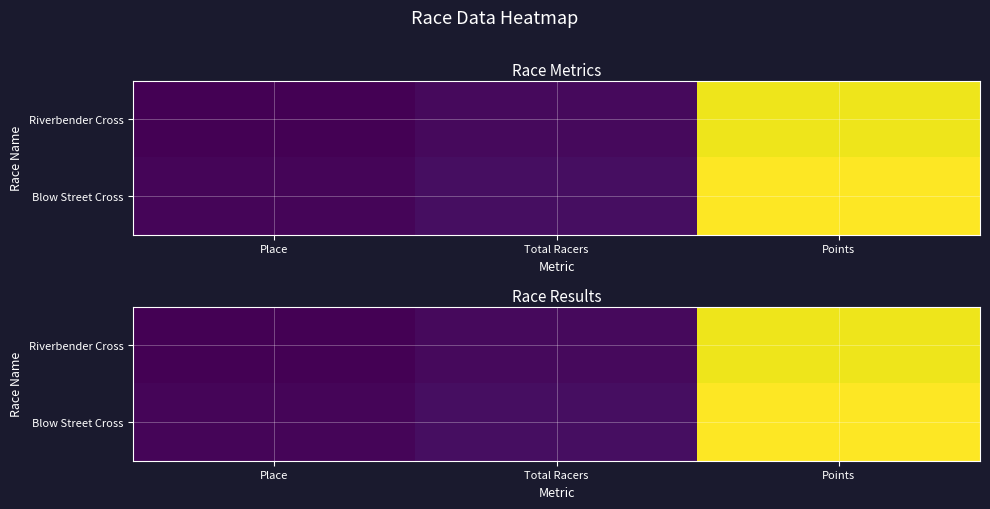

At which label is Riverbender Cross closest to 212?

Total Racers